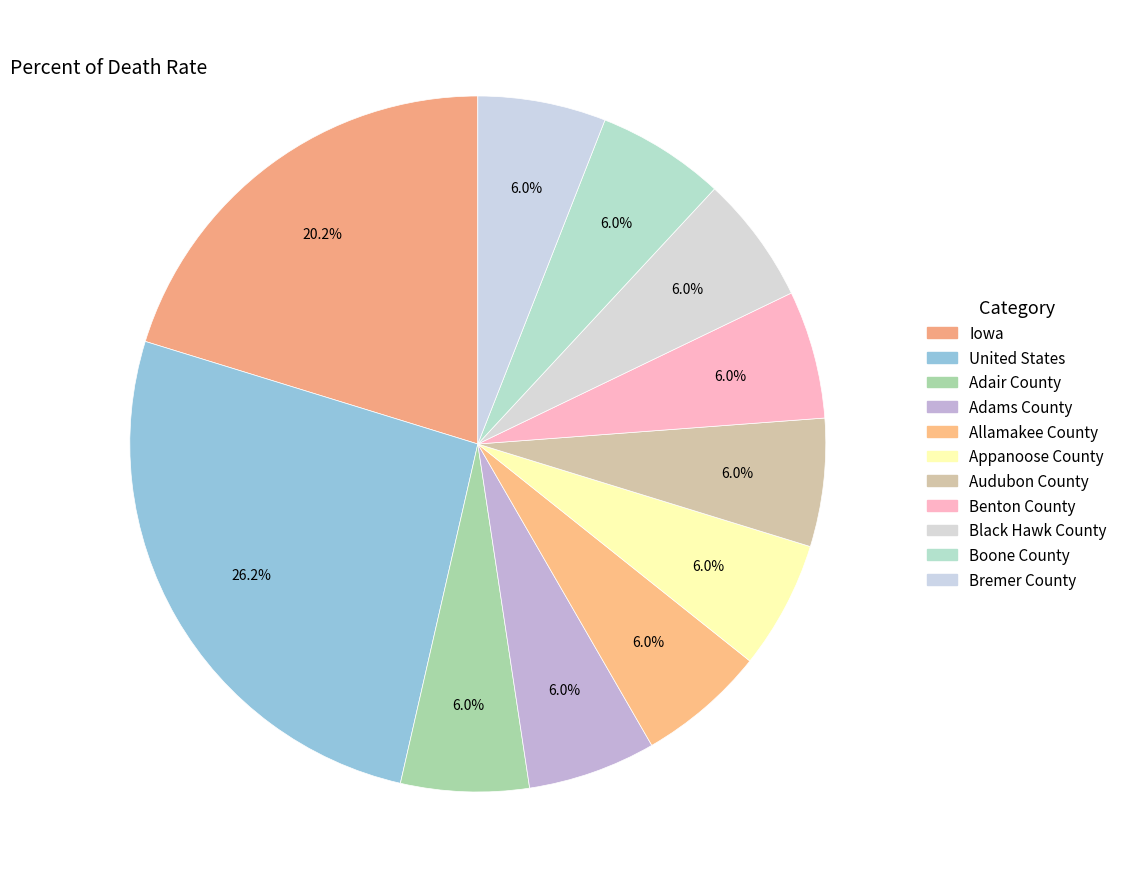

How many slices are in this pie chart?

11